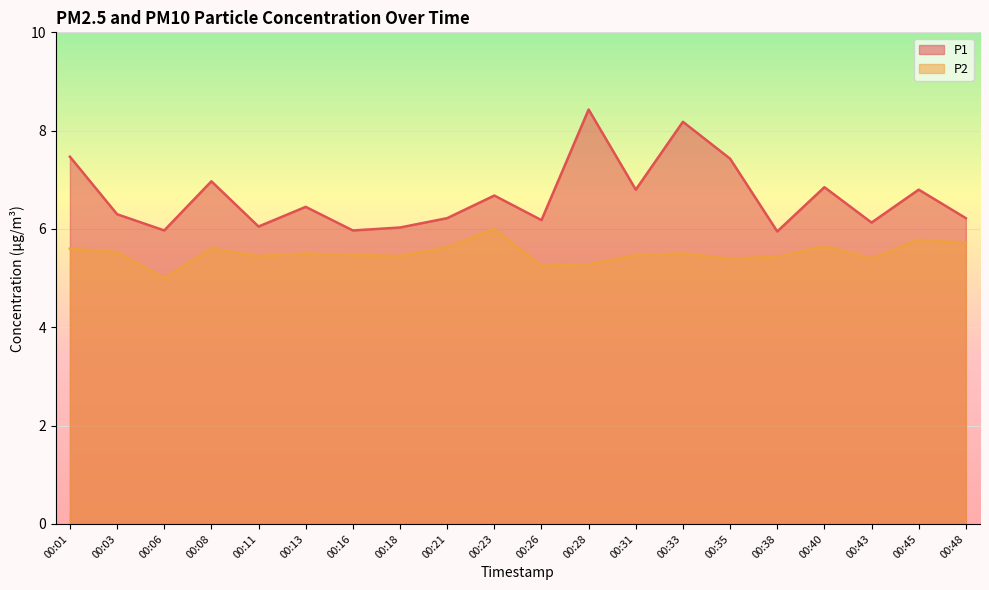

Count the P2 values in the range 5 to 6.

20